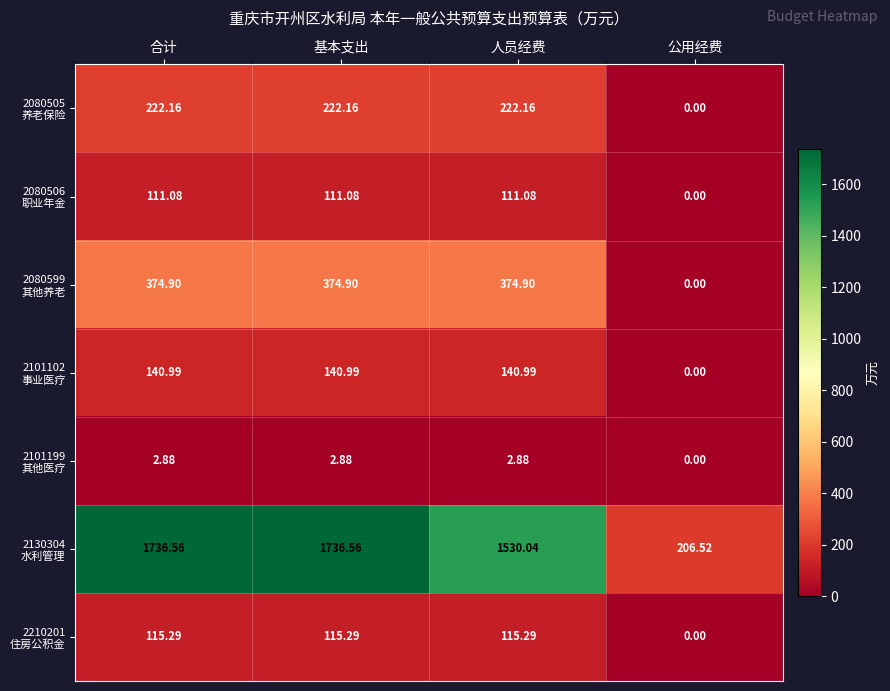

What is the spread (max minus min) of values at 人员经费?

1527.2